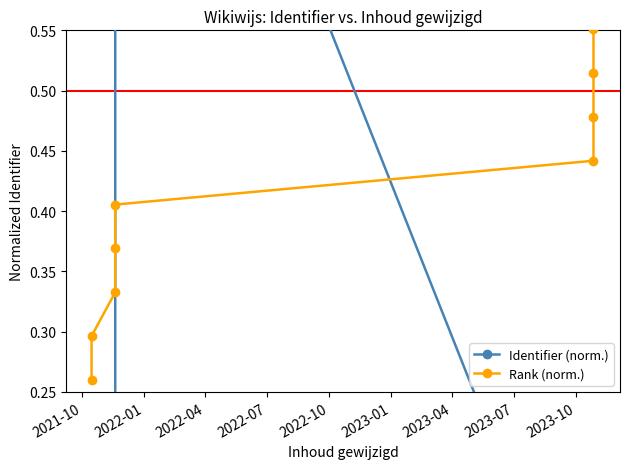

What is the difference between the maximum and minimum values in the Rank (norm.) series?

0.4